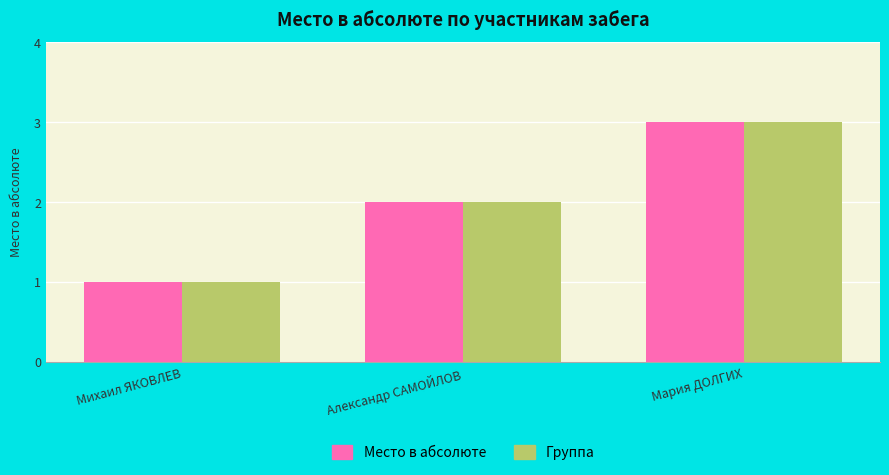

How many bars are there in total?

6